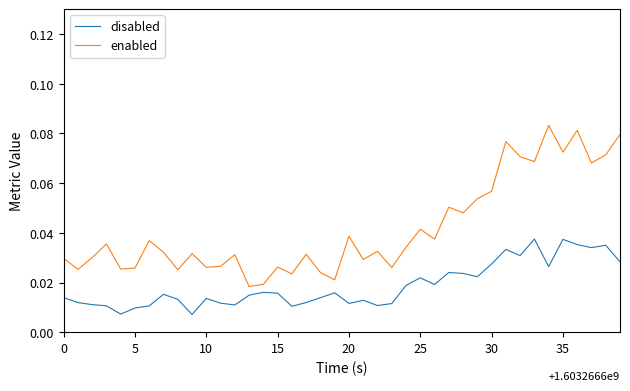

True or false: disabled and enabled intersect in this chart.

False